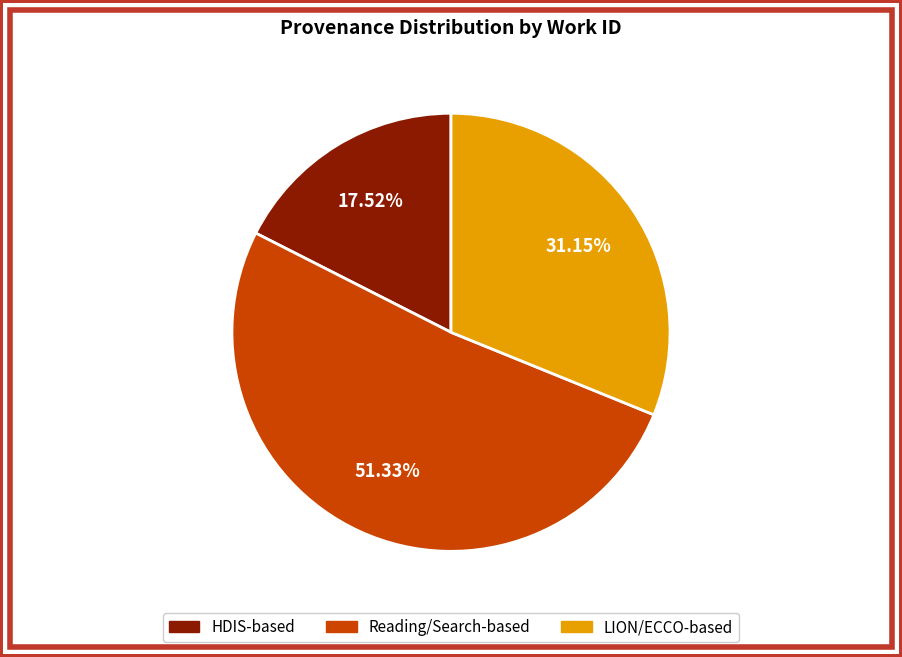

Is there a majority slice in this chart?

Yes